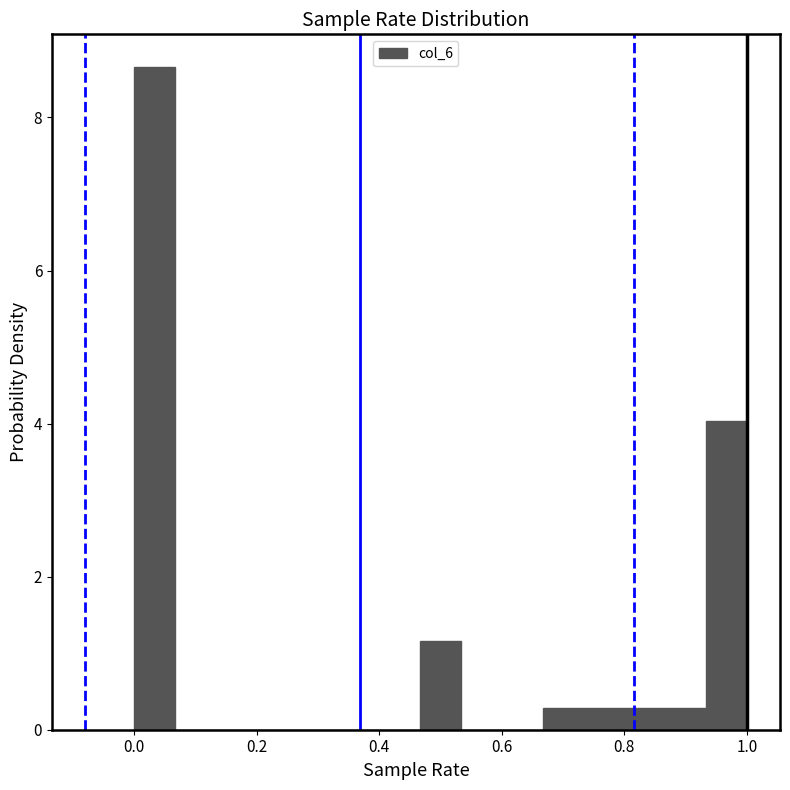

Around what value on the x-axis is the tallest bar? Give the approximate position of its centre, as read against the axis.

0.04